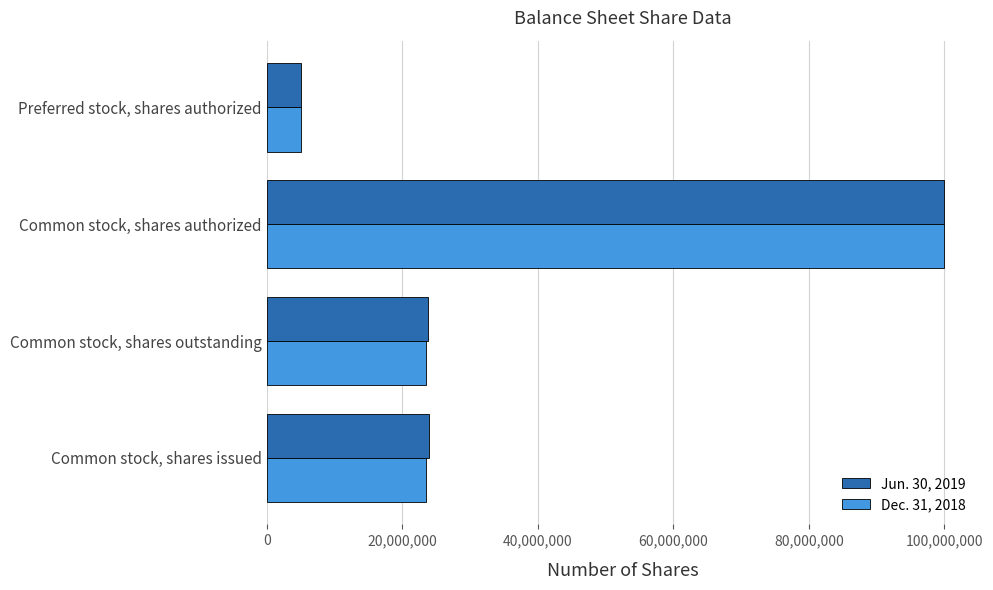

What is the sum of the Jun. 30, 2019 values at Preferred stock, shares authorized and Common stock, shares outstanding?

28796288